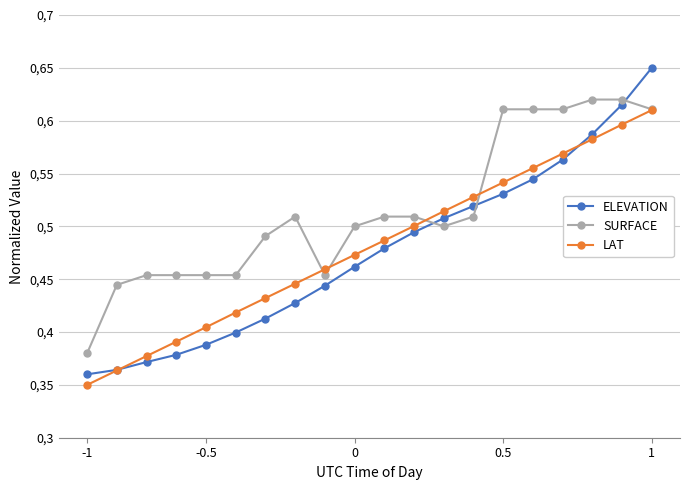

Count the number of categories in the chart.

20